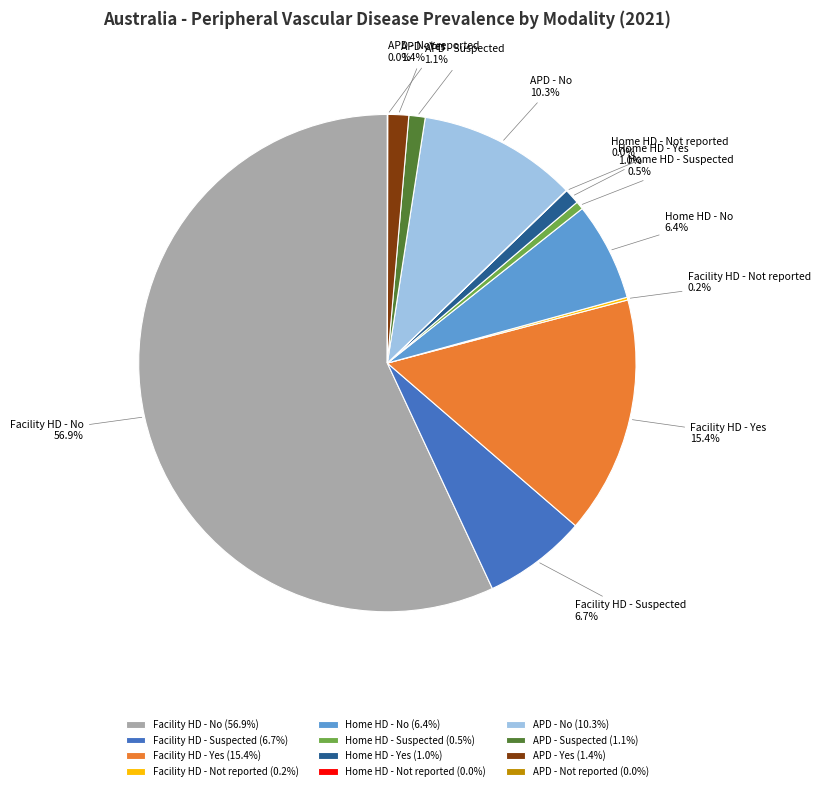

What portion of the pie excludes APD - Yes?

98.6%